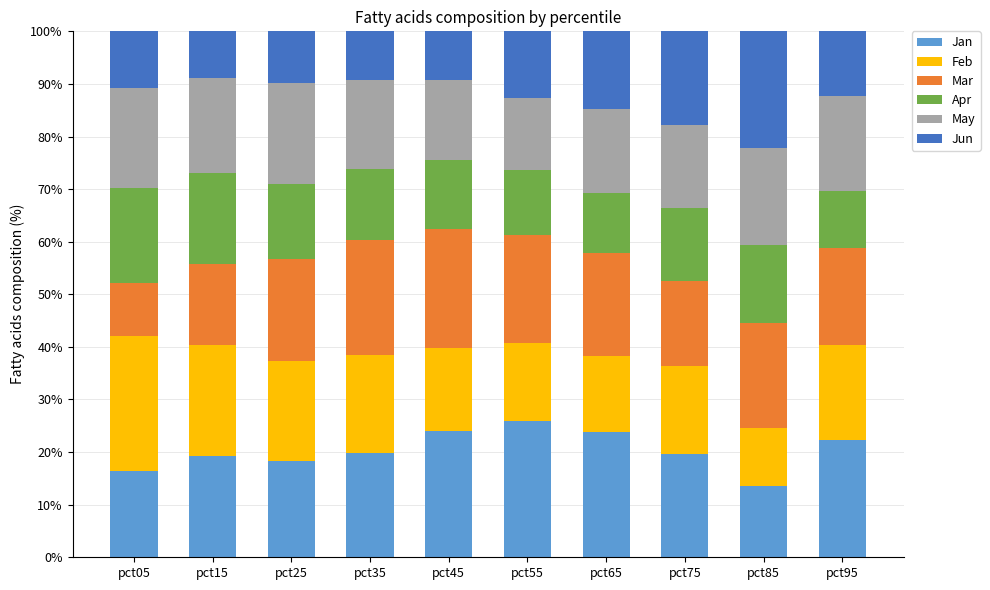

What is the minimum value for Jan?

13.5